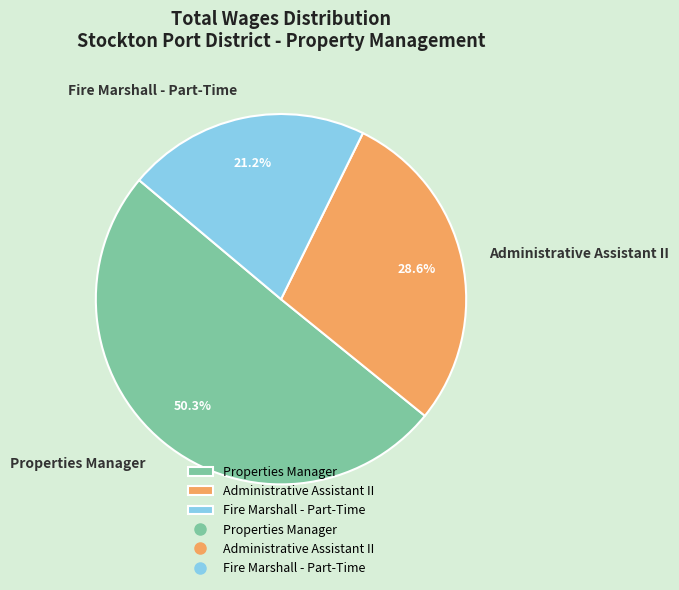

How much of the chart is everything except Fire Marshall - Part-Time?

78.8%